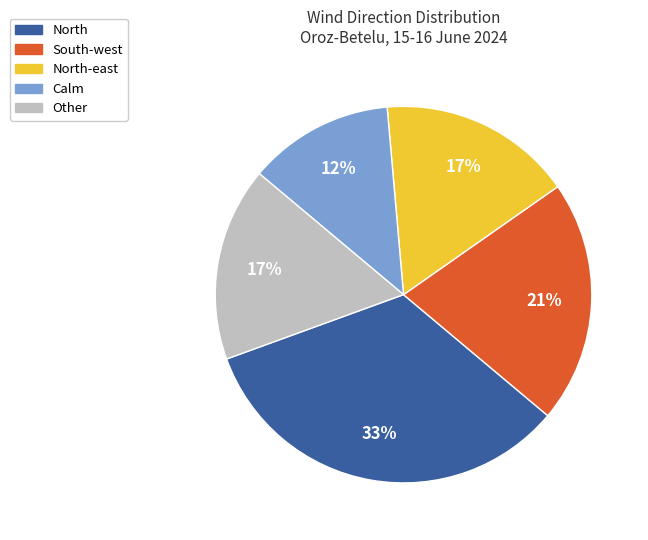

To the nearest percent, what is the average slice percentage?

20%